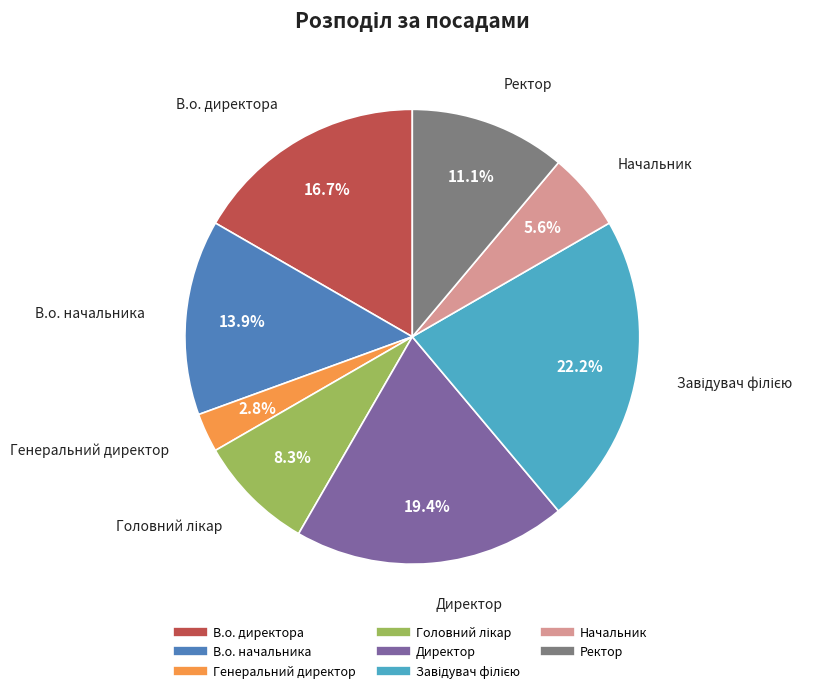

How many segments does this pie chart have?

8